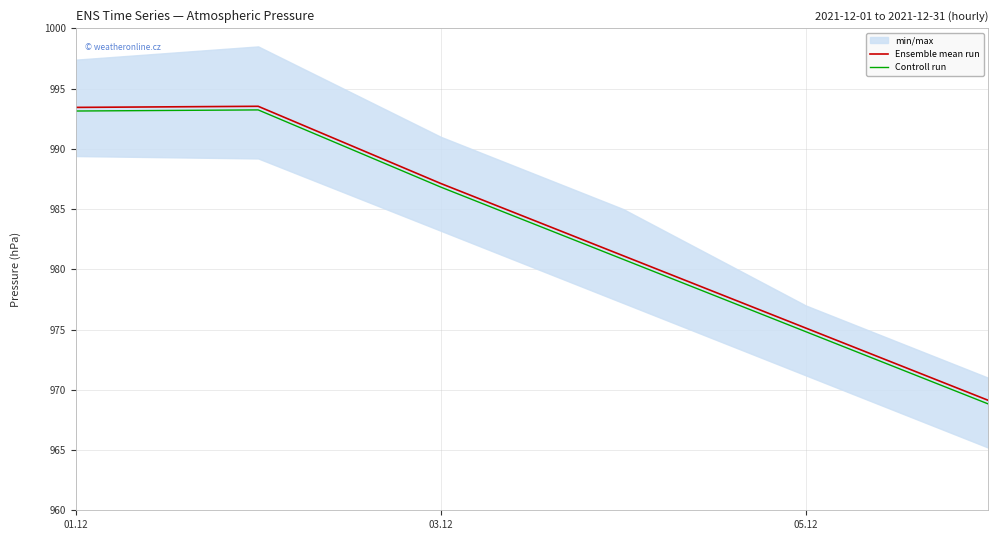

How many data points does each series have?

6